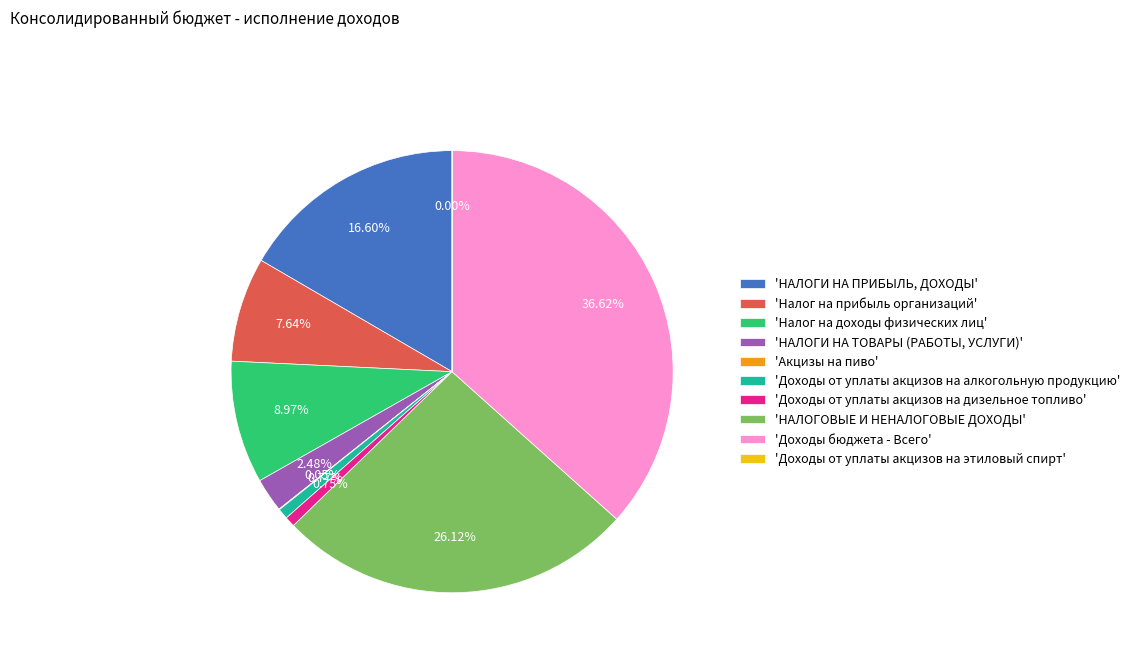

Which has a higher value, 'Доходы от уплаты акцизов на дизельное топливо' or 'Налог на доходы физических лиц'?

'Налог на доходы физических лиц'